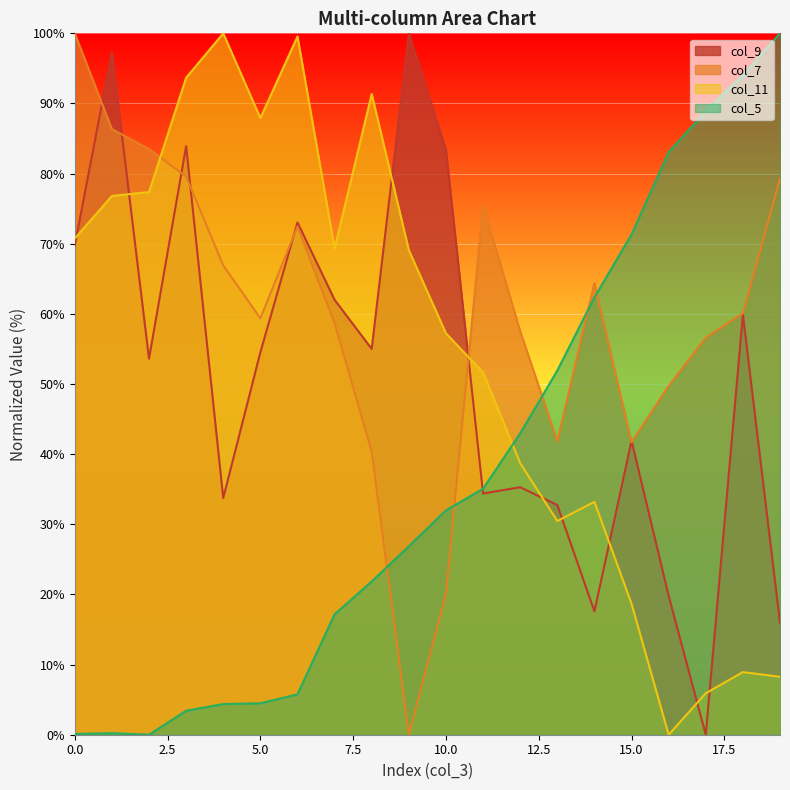

Which category has the lowest value across all series?

17